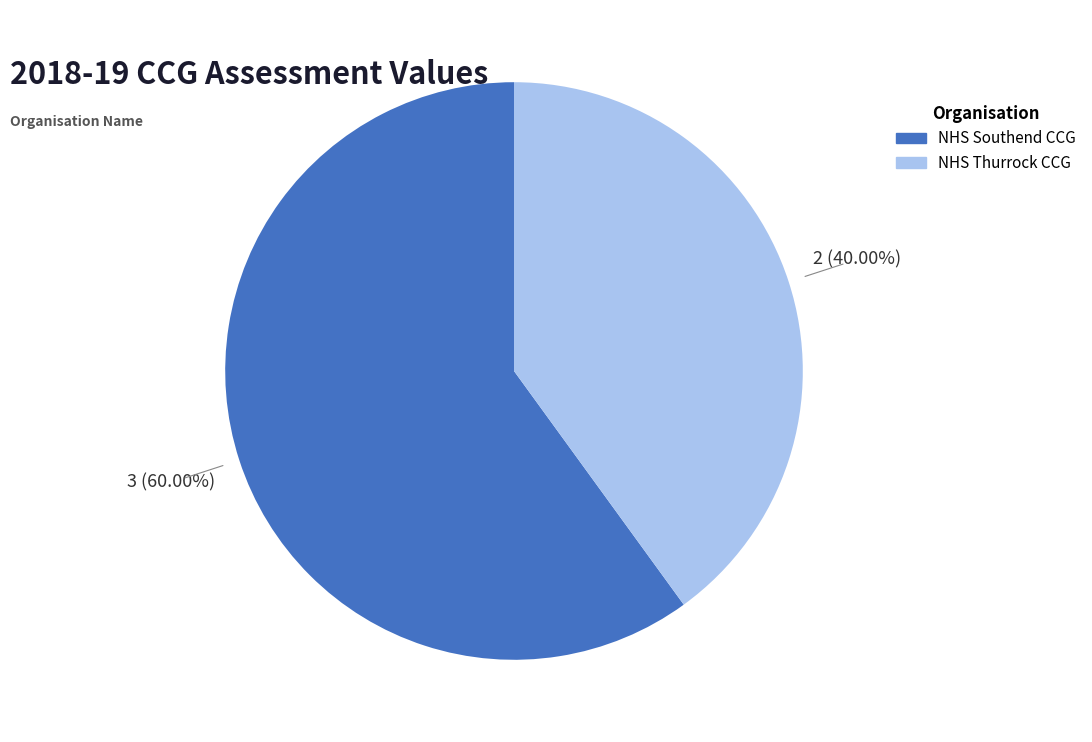

Does any single category account for the majority?

Yes